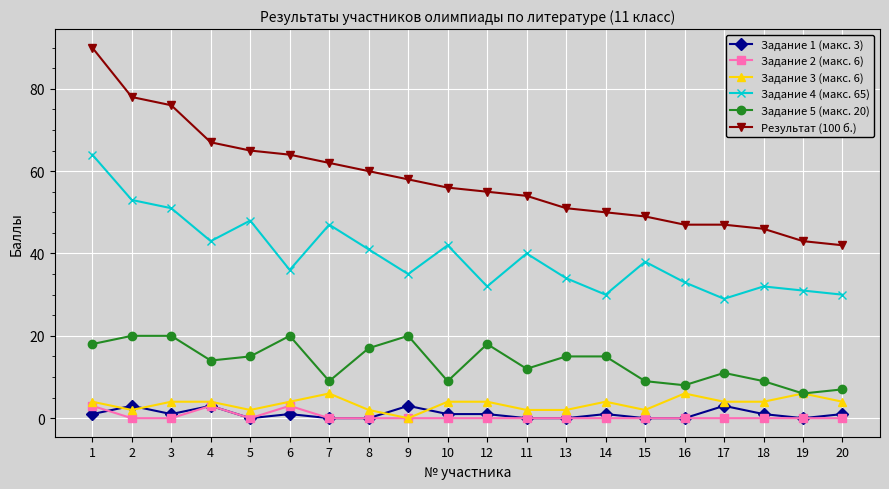

True or false: Задание 4 (макс. 65) and Задание 1 (макс. 3) cross at least once.

False